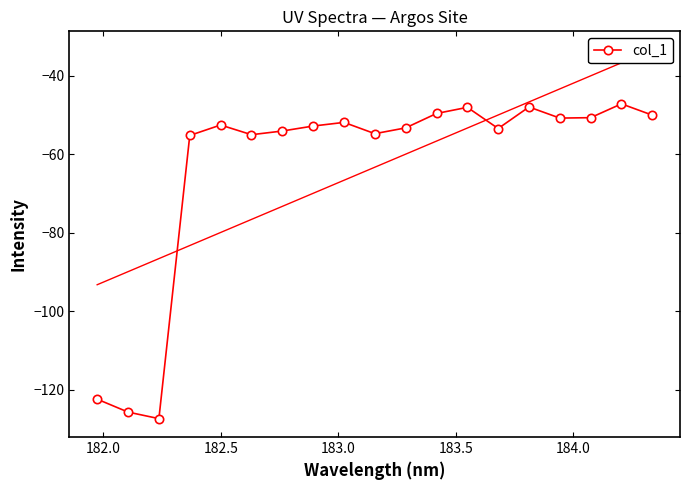

What is the lowest value of the col_1 series?

-127.4